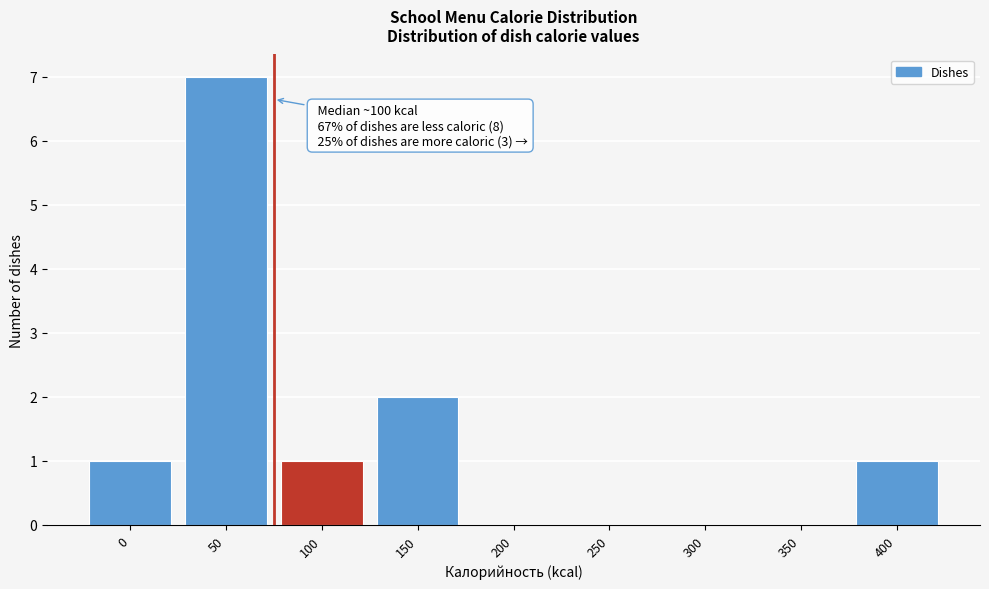

Reading left to right, list all the values displayed in this chart.

0=1	50=7	100=1	150=2	200=0	250=0	300=0	350=0	400=1